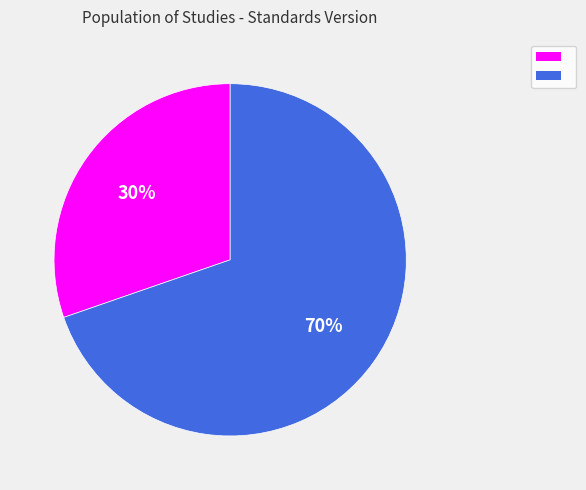

To the nearest percent, what is the average slice percentage?

50%